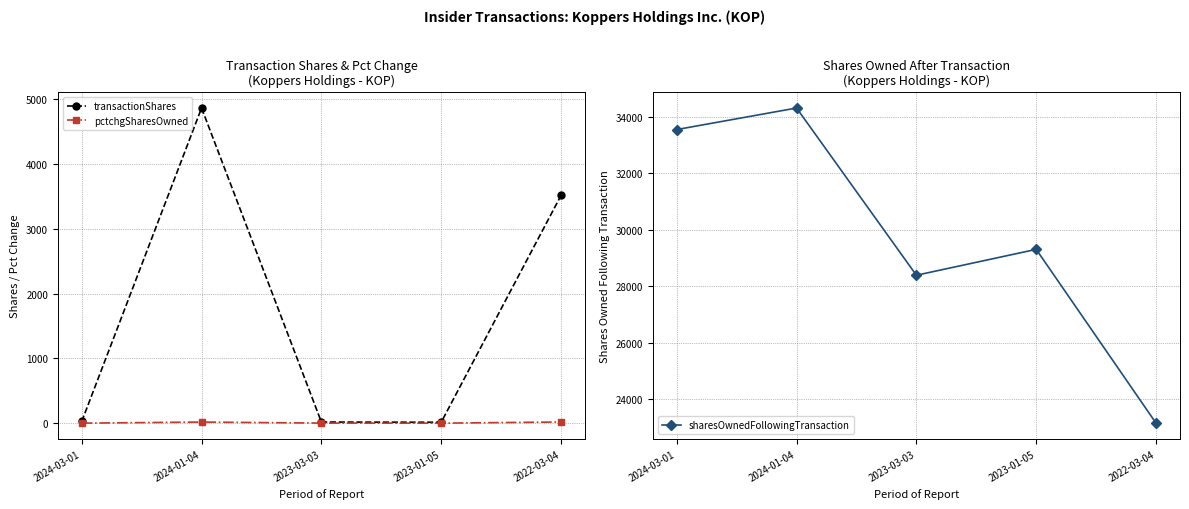

What is the value of the sharesOwnedFollowingTransaction point at the 4th from the left?

29299